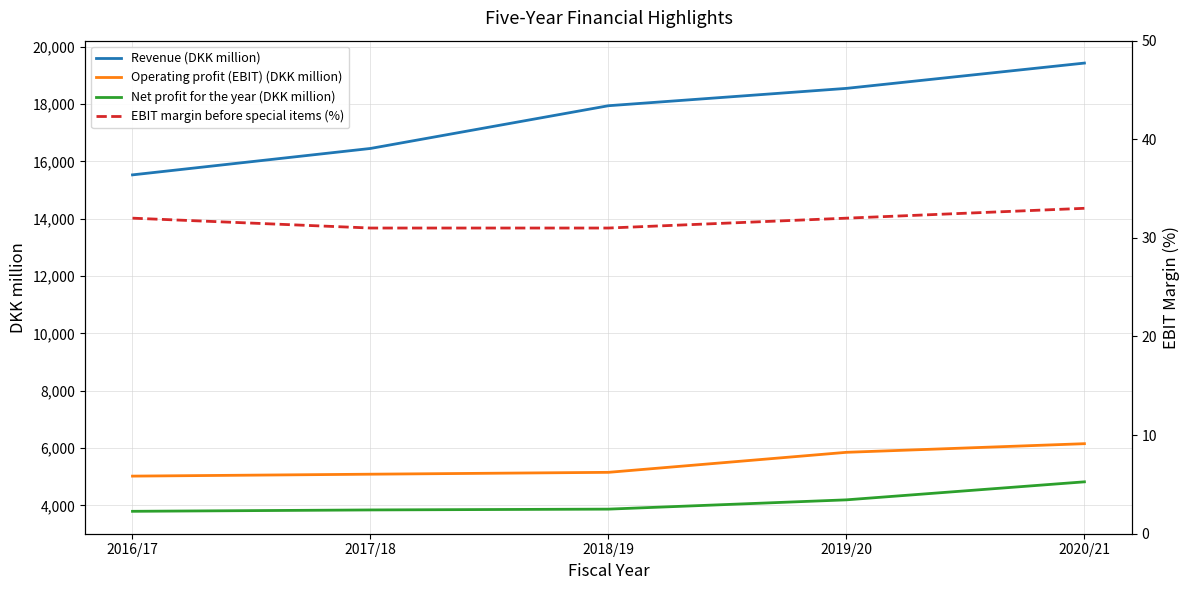

What is the difference between the highest and lowest values at 2018/19?

17908